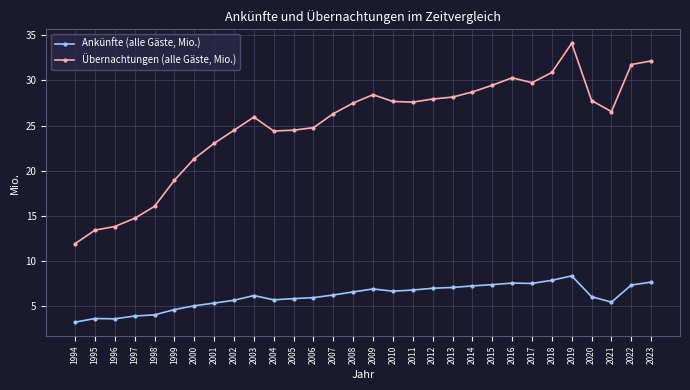

True or false: Übernachtungen (alle Gäste, Mio.) and Ankünfte (alle Gäste, Mio.) intersect in this chart.

False